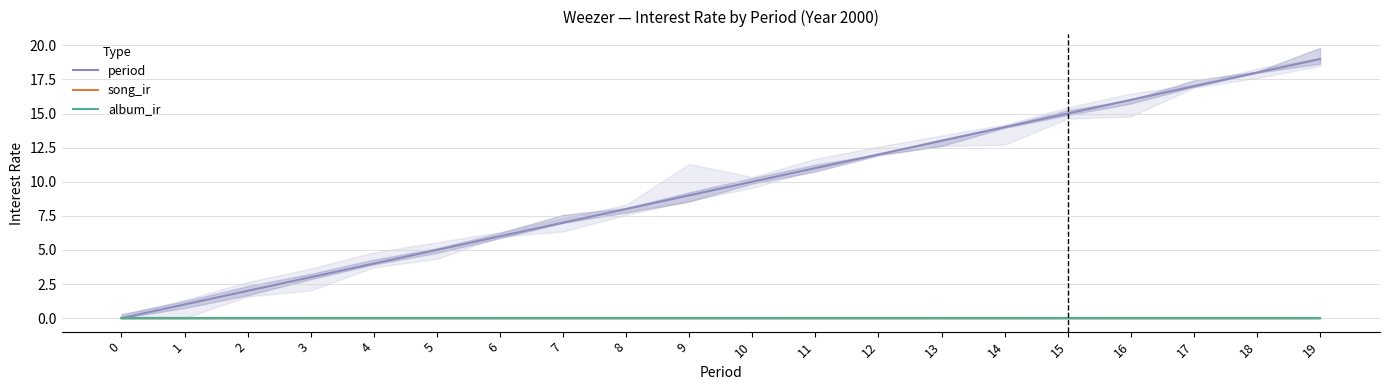

At how many categories does at least one series exceed 7?

12